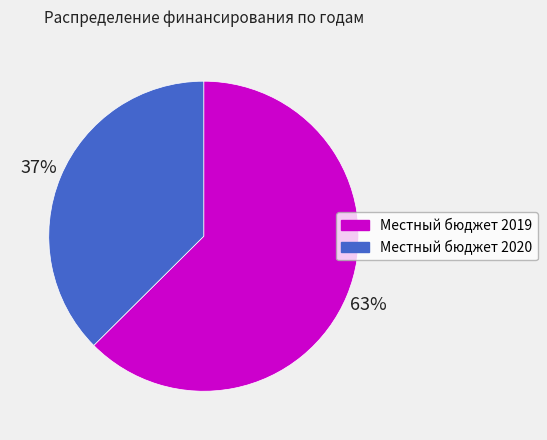

Combined, do Местный бюджет 2019 and Местный бюджет 2020 account for over 50%?

Yes